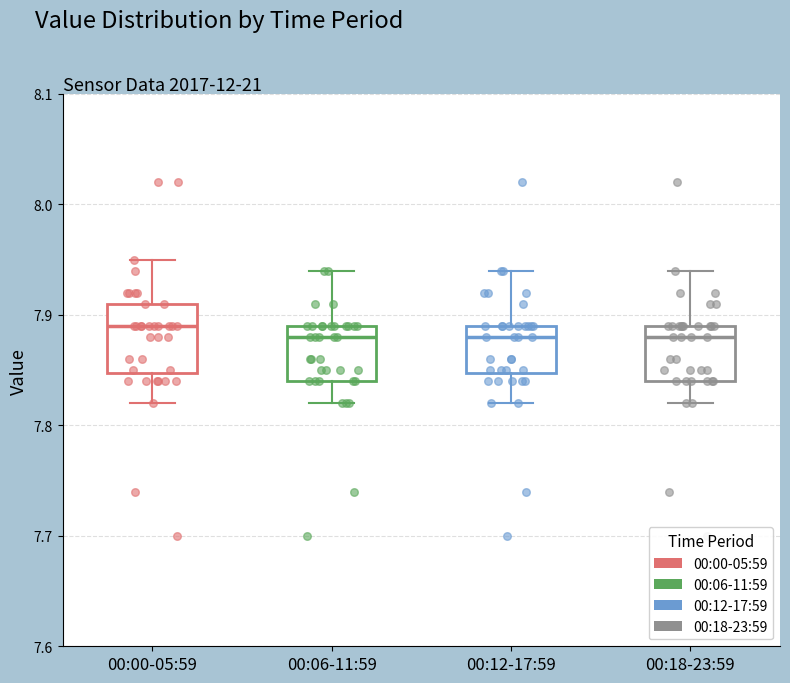

Reading left to right, transcribe this box plot: for each box, give where its median line is, the range the box spans, and where its two whiskers end, as read against the y-axis. The values are not printed on the chart, so give them approximately, as read against the axis.

00:00-05:59: median 7.89, box 7.85 to 7.91, whiskers 7.82 to 7.95
00:06-11:59: median 7.88, box 7.84 to 7.89, whiskers 7.82 to 7.94
00:12-17:59: median 7.88, box 7.85 to 7.89, whiskers 7.82 to 7.94
00:18-23:59: median 7.88, box 7.84 to 7.89, whiskers 7.82 to 7.94